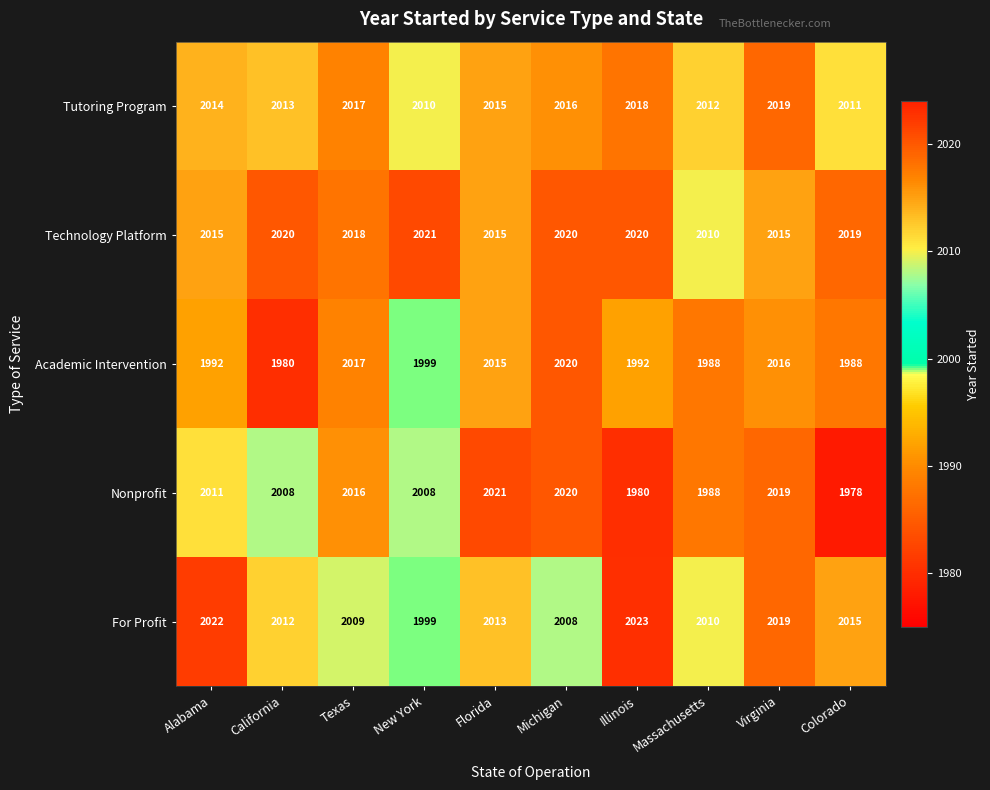

What is the average value of the For Profit series?

2013